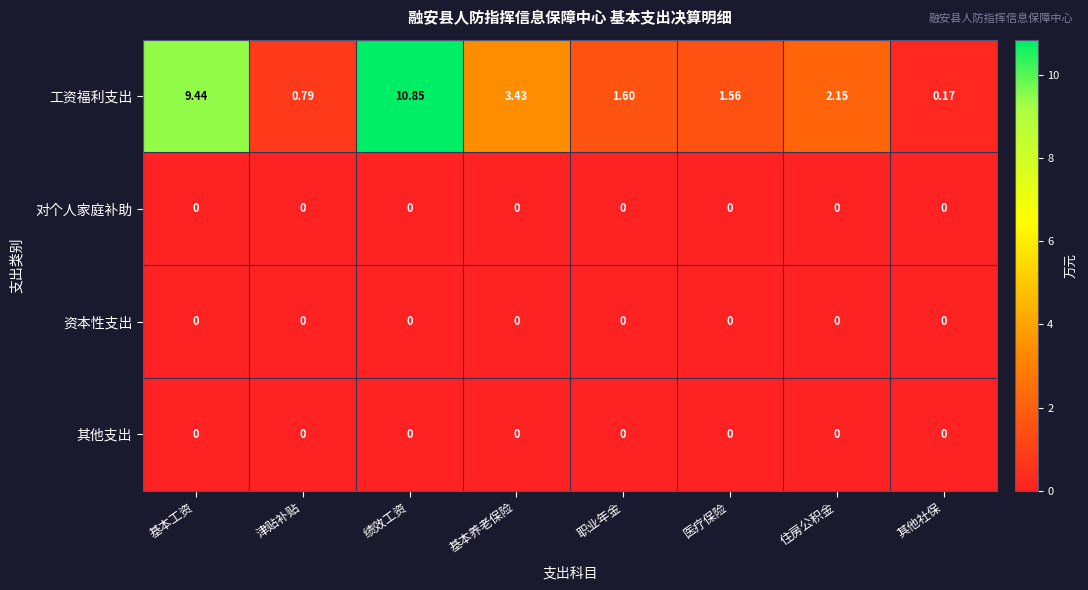

Where does the 工资福利支出 series first go above 2?

基本工资